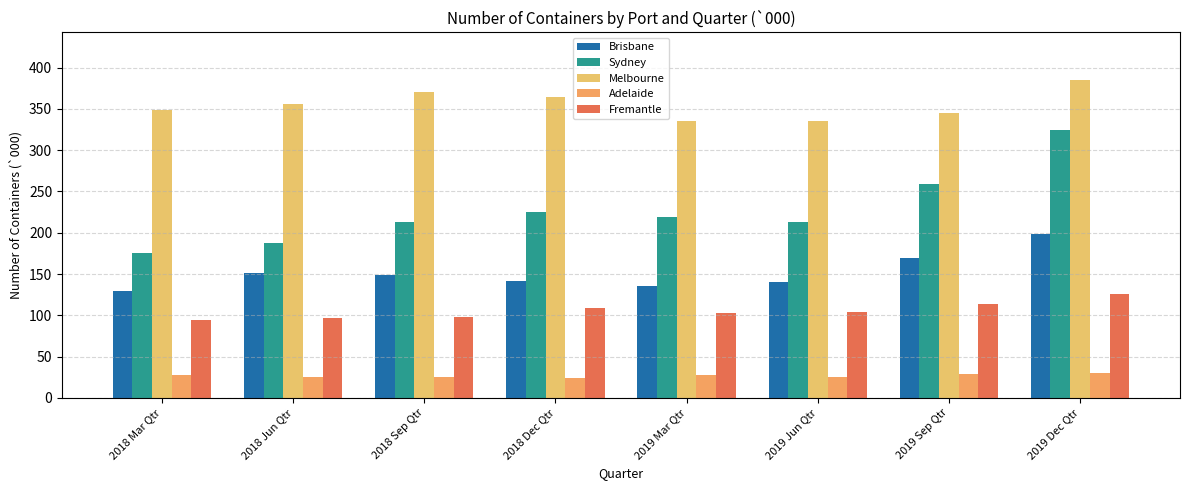

At 2018 Jun Qtr, list the series in order from largest to smallest.

Melbourne, Sydney, Brisbane, Fremantle, Adelaide